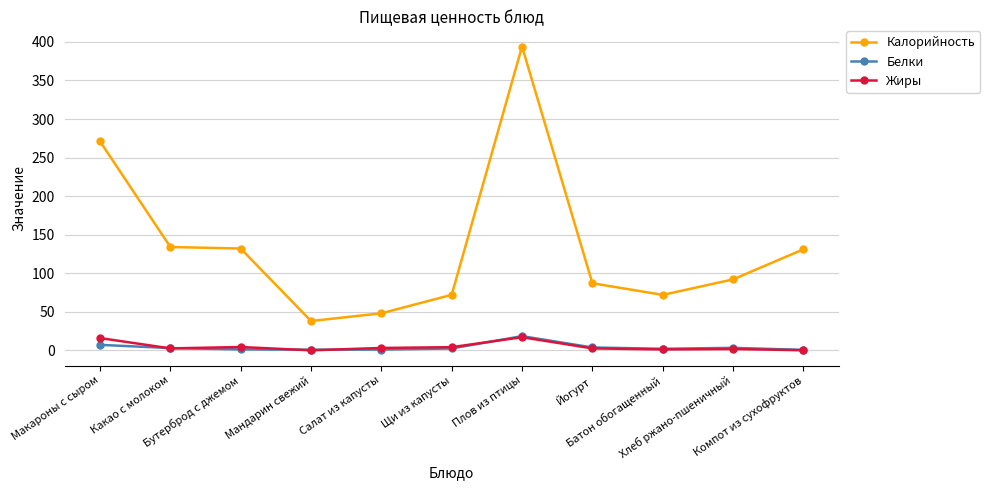

What is the label of the 10th point from the right?

Какао с молоком